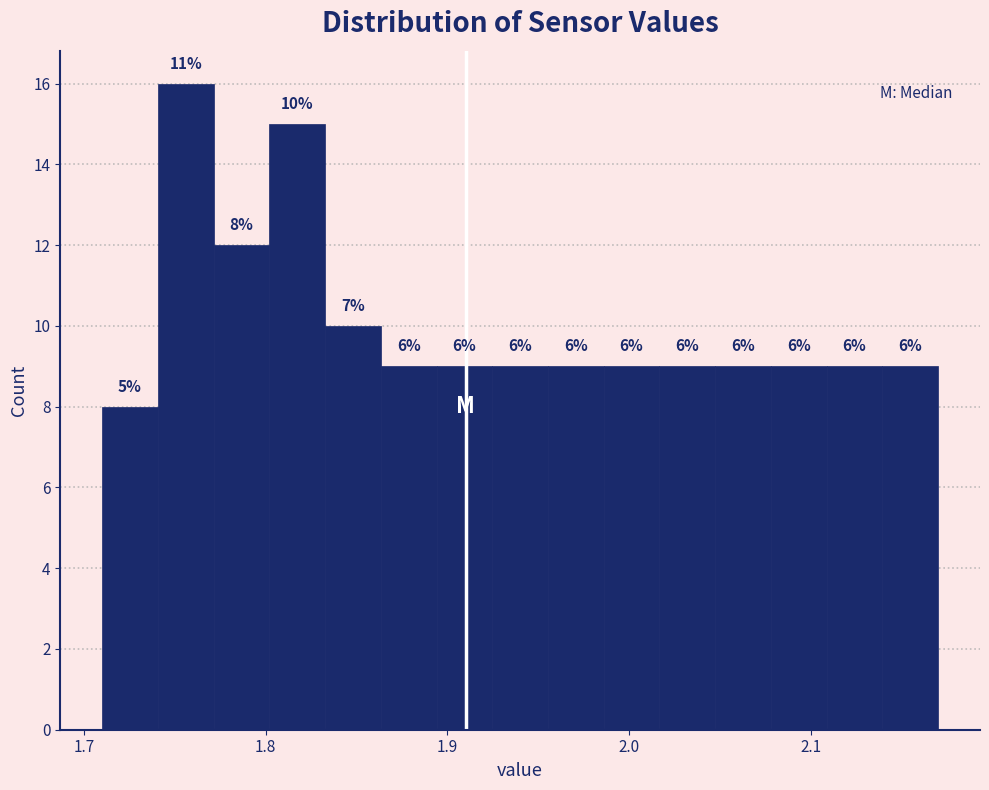

Around what value on the x-axis is the tallest bar? Give the approximate position of its centre, as read against the axis.

1.76